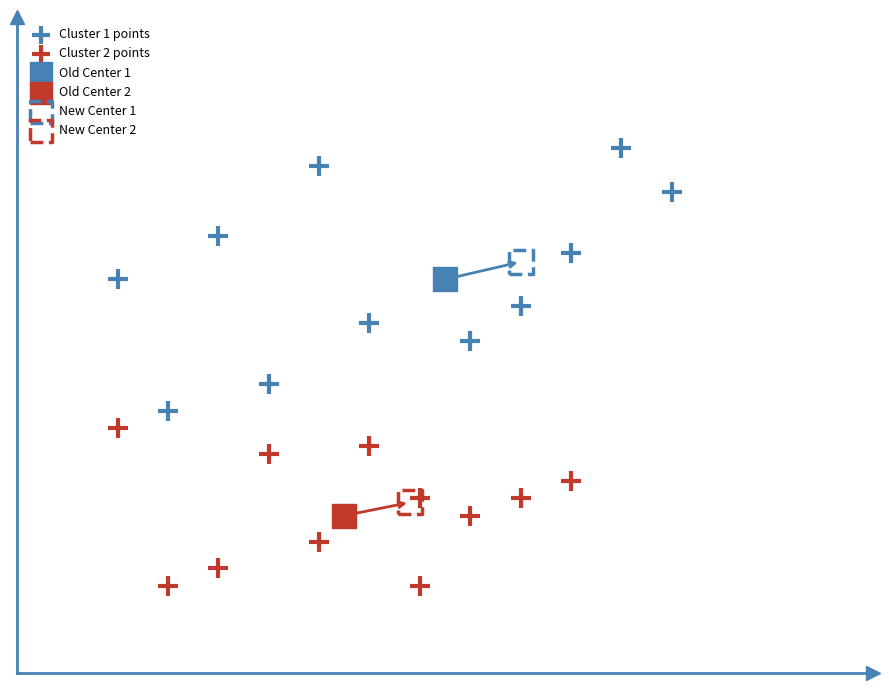

What are all the series names shown in the legend?

Cluster 1 points, Cluster 2 points, Old Center 1, Old Center 2, New Center 1, New Center 2